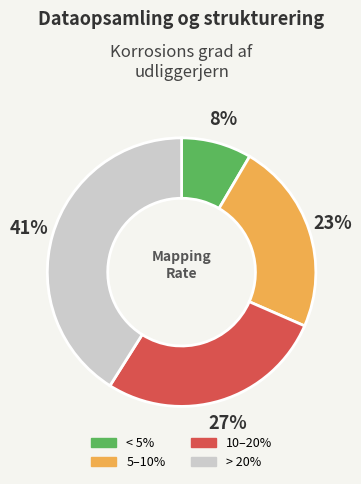

To the nearest percent, what is the difference between the 10–20% and > 20% slice percentages?

14%